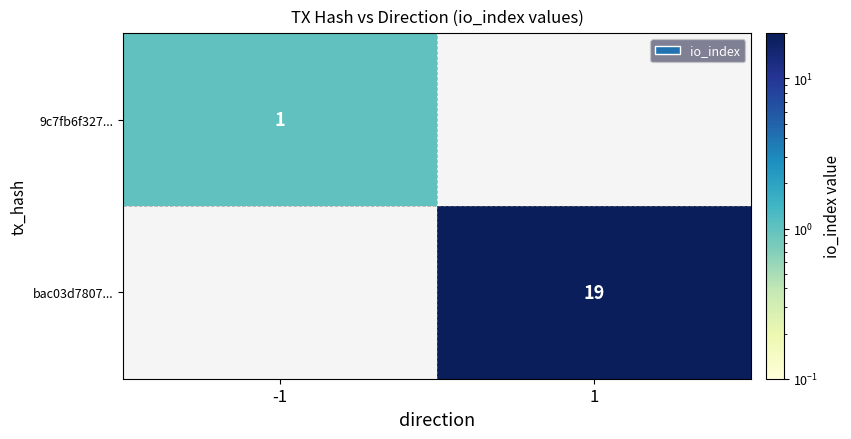

True or false: 9c7fb6f327... has a value of 1 at -1.

True